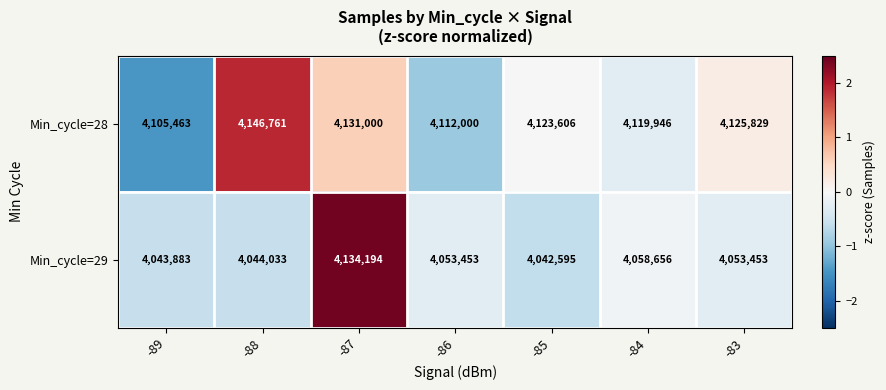

At which label does Min_cycle=29 reach its minimum?

-85